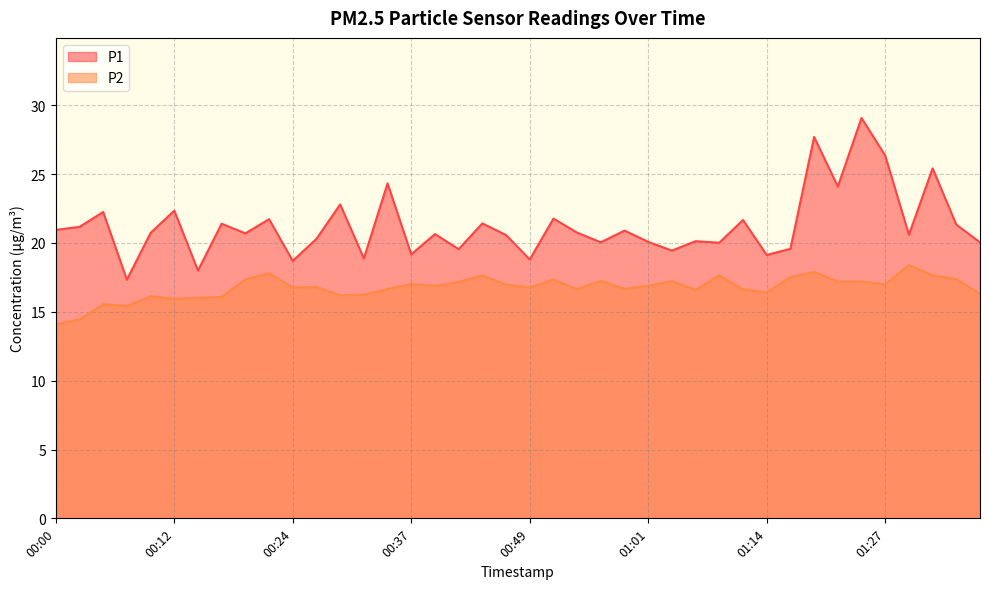

What are all the series names shown in the legend?

P1, P2